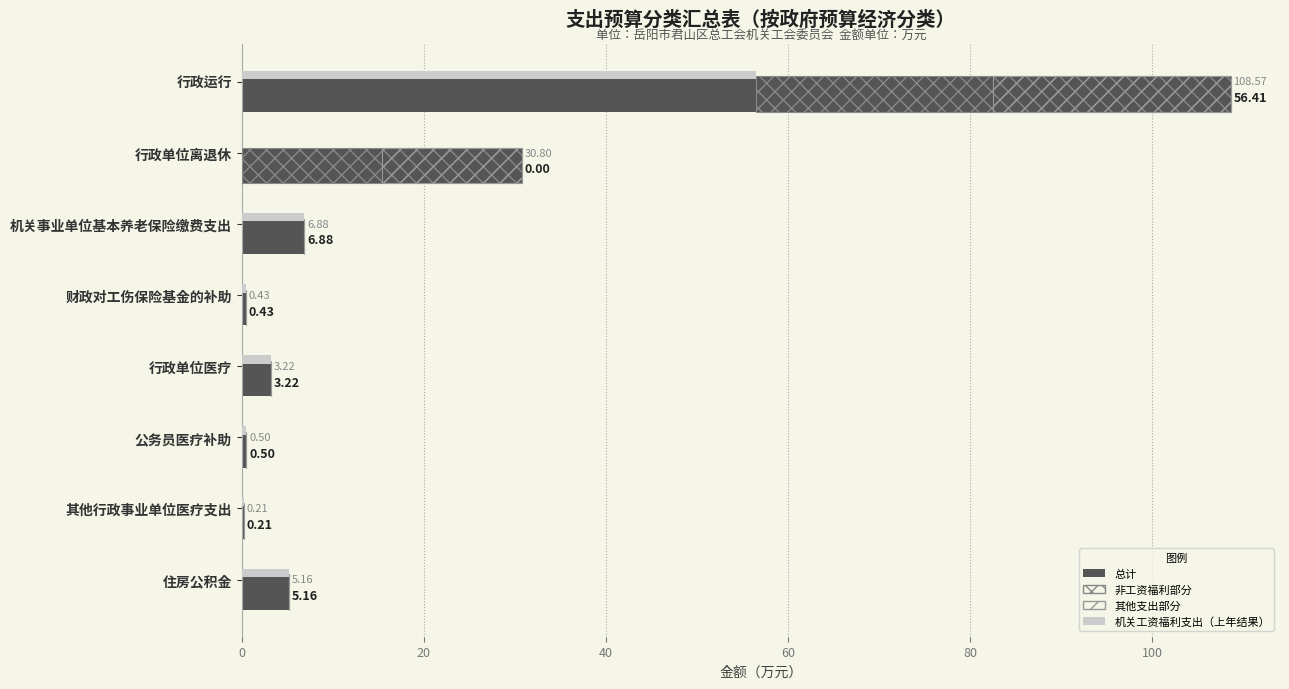

Which series has the largest total across all categories?

总计